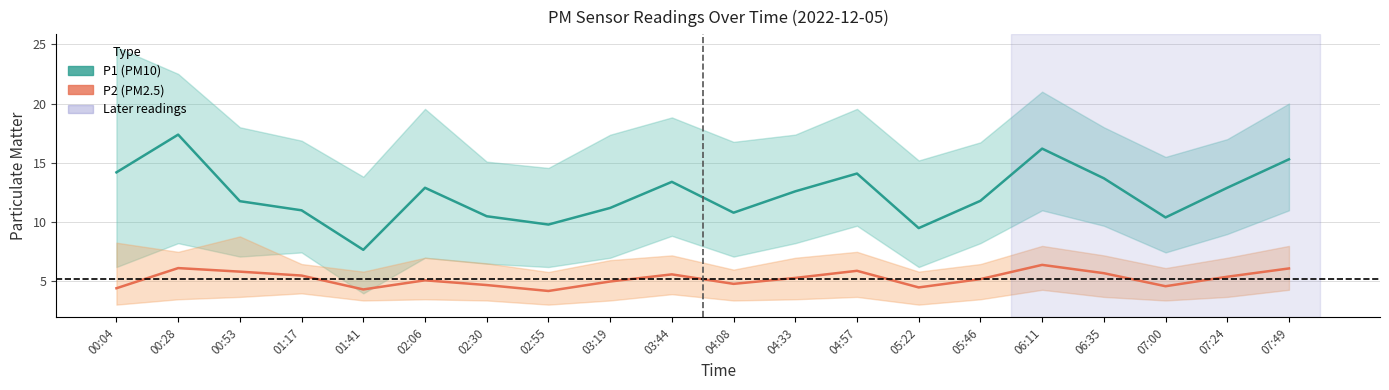

What is the spread (max minus min) of values at 00:28?

11.2